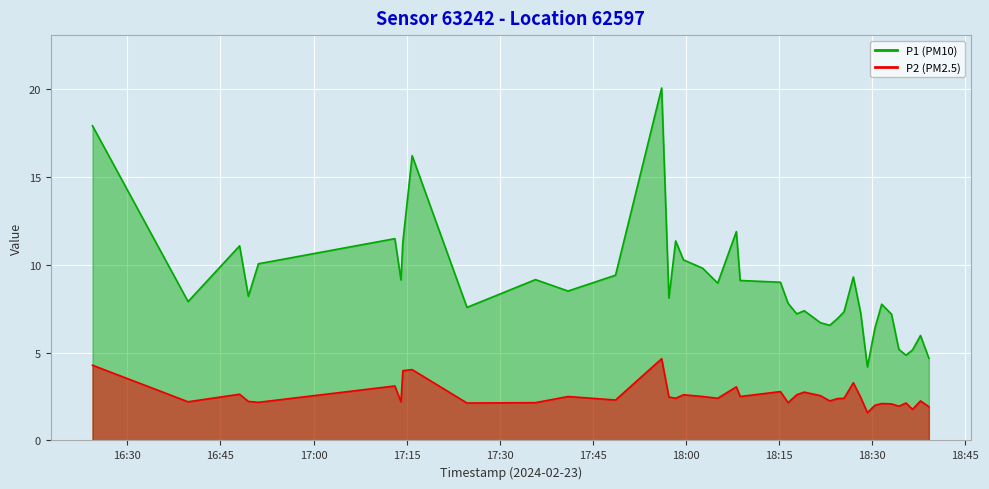

What position from the left is 2024-02-23T16:24:23?

1